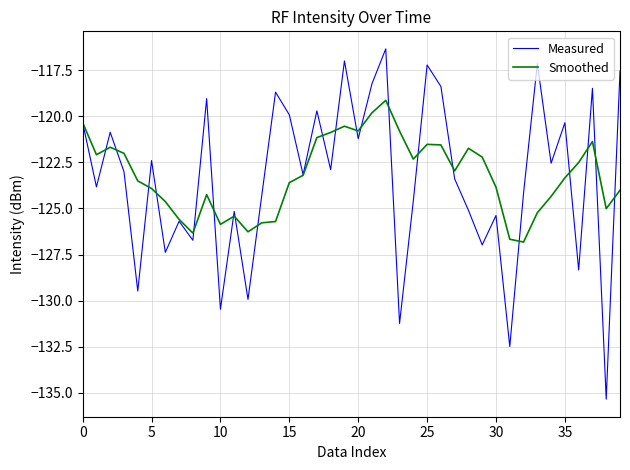

Which series has the largest range (max minus min)?

Measured